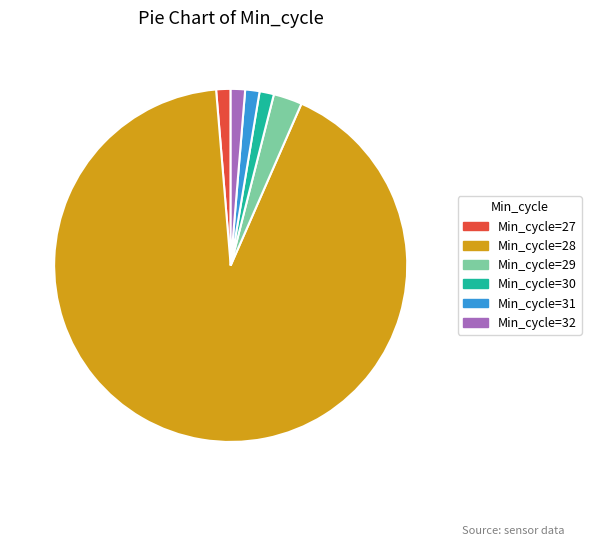

Do Min_cycle=30 and Min_cycle=29 together represent more than half of the pie?

No